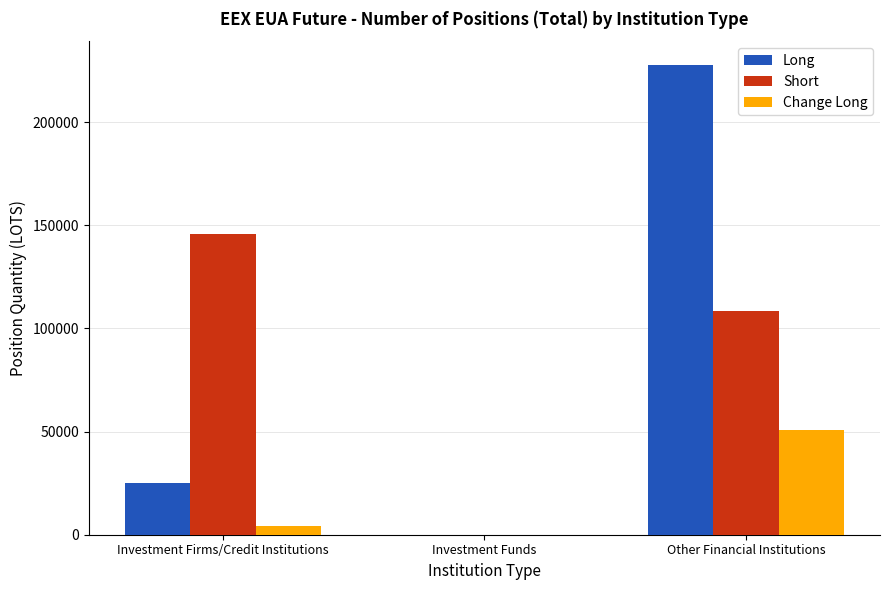

Is the value of Change Long at Investment Funds greater than the value of Long at Other Financial Institutions?

No